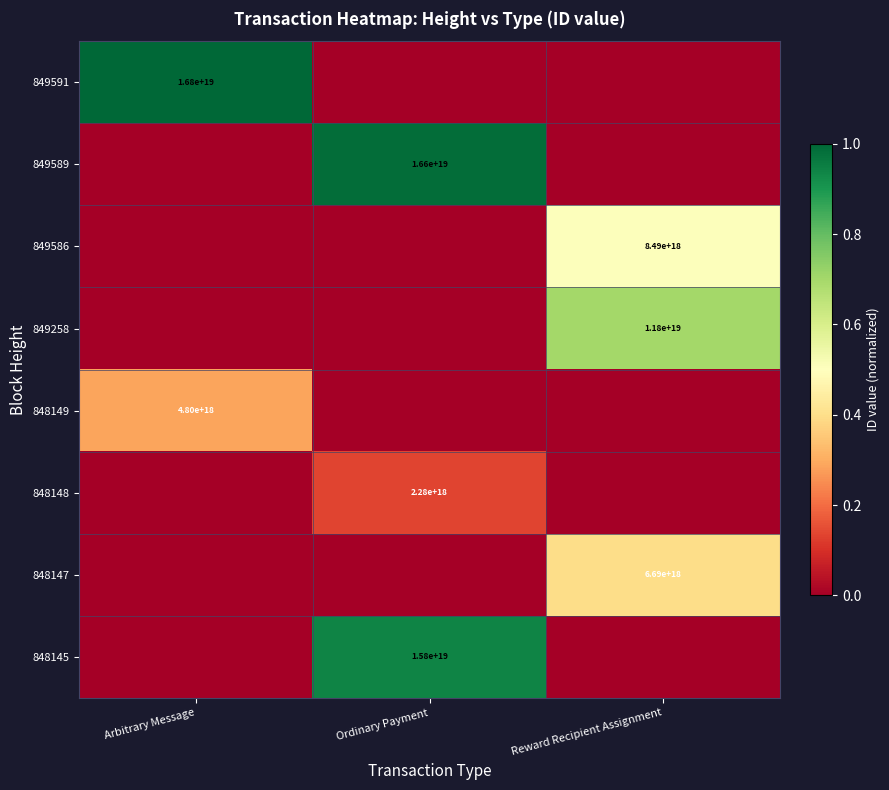

Which category has the lowest value across all series?

Ordinary Payment